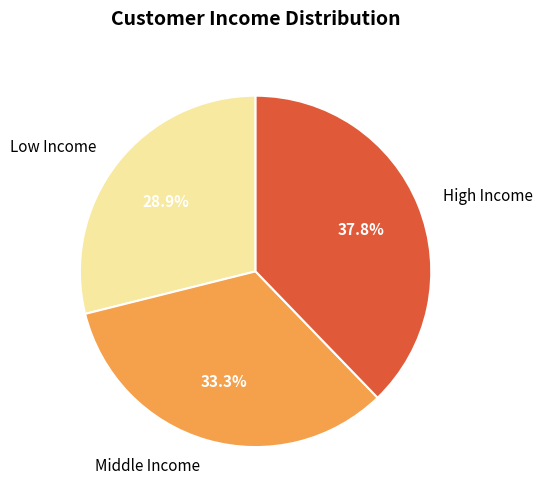

Is Middle Income the majority of the pie?

No